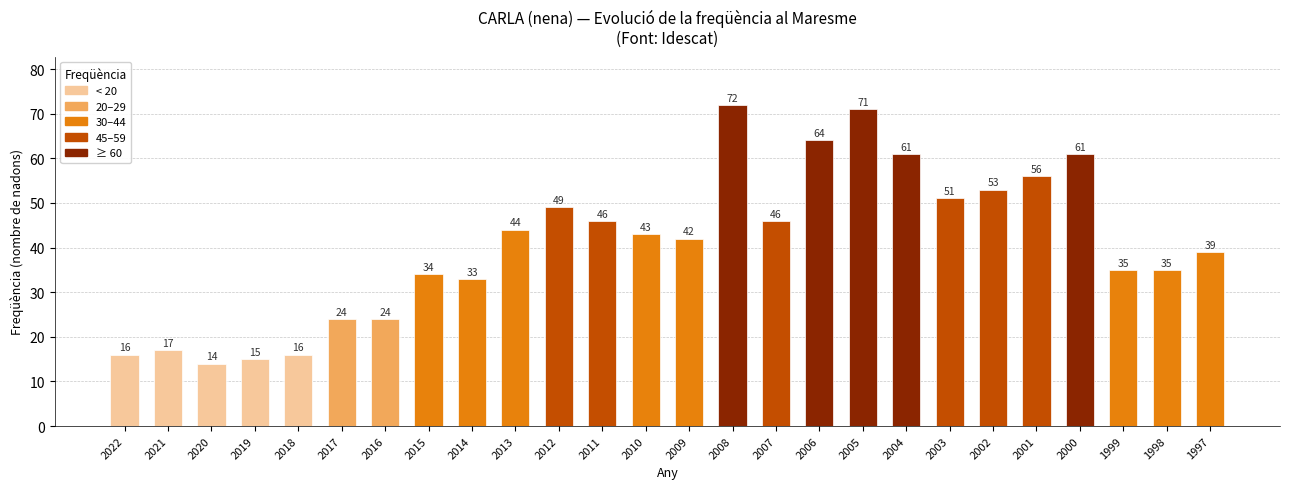

What is the average value?

41